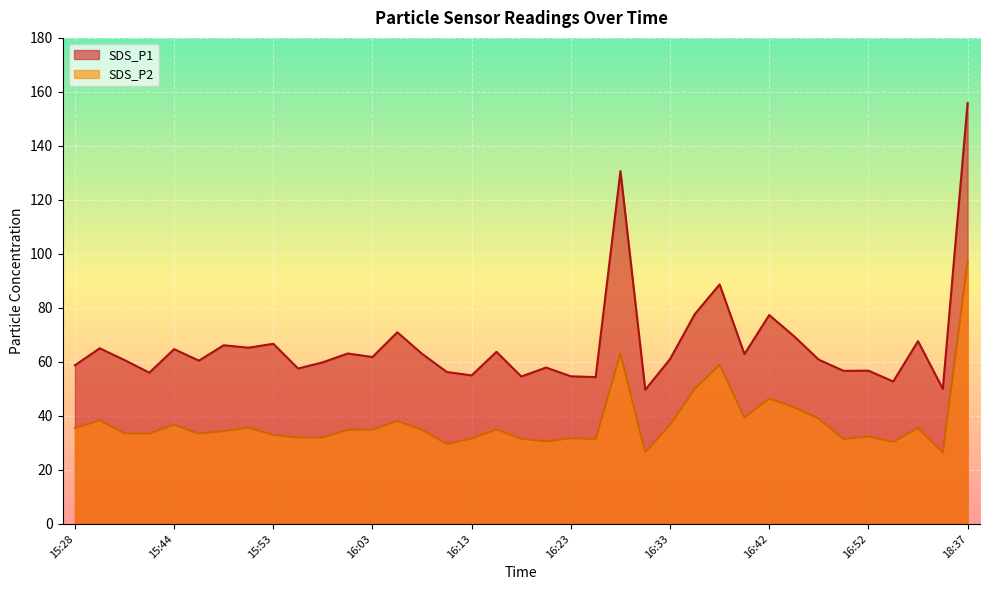

Which series has the largest total across all categories?

SDS_P1